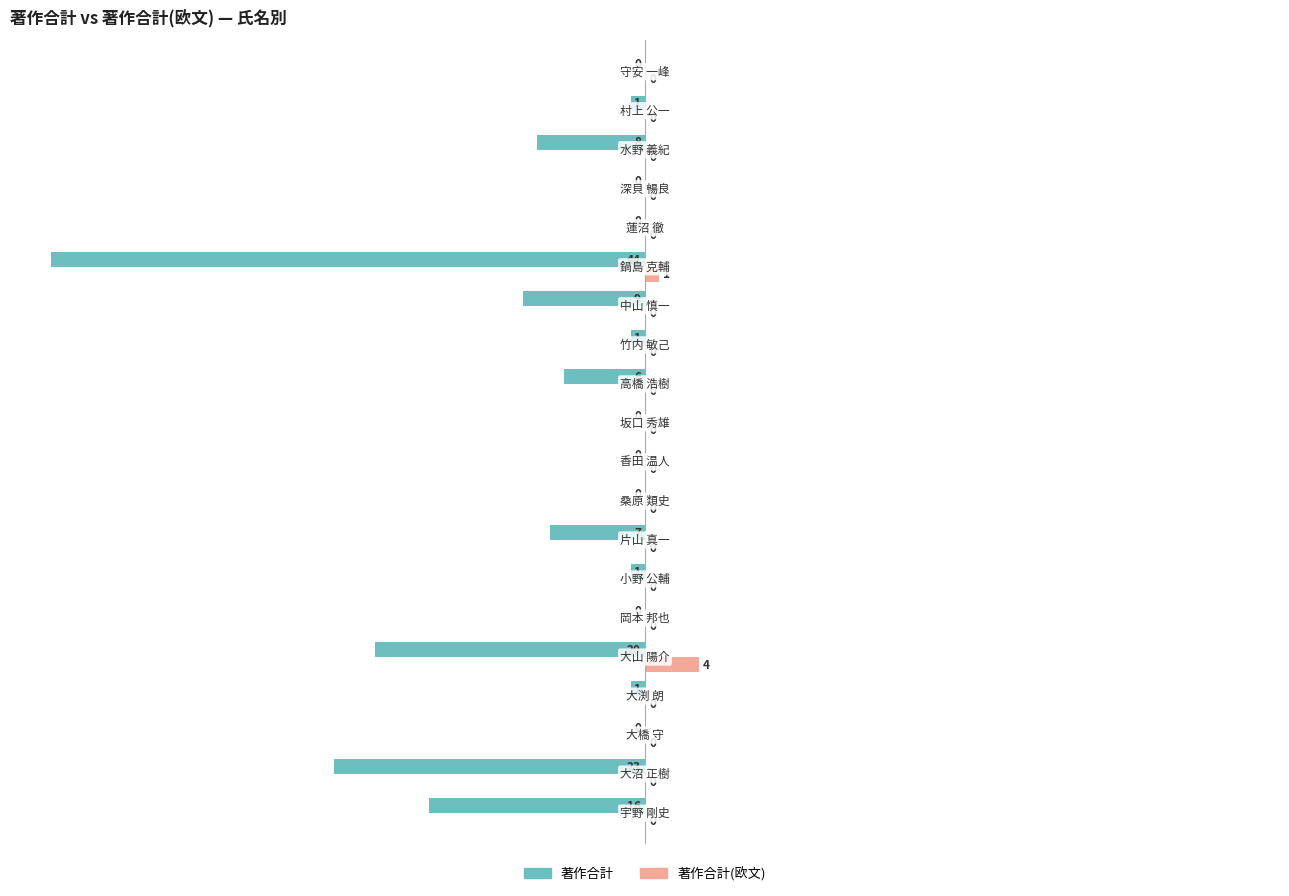

Which series has the largest total across all categories?

著作合計(欧文)